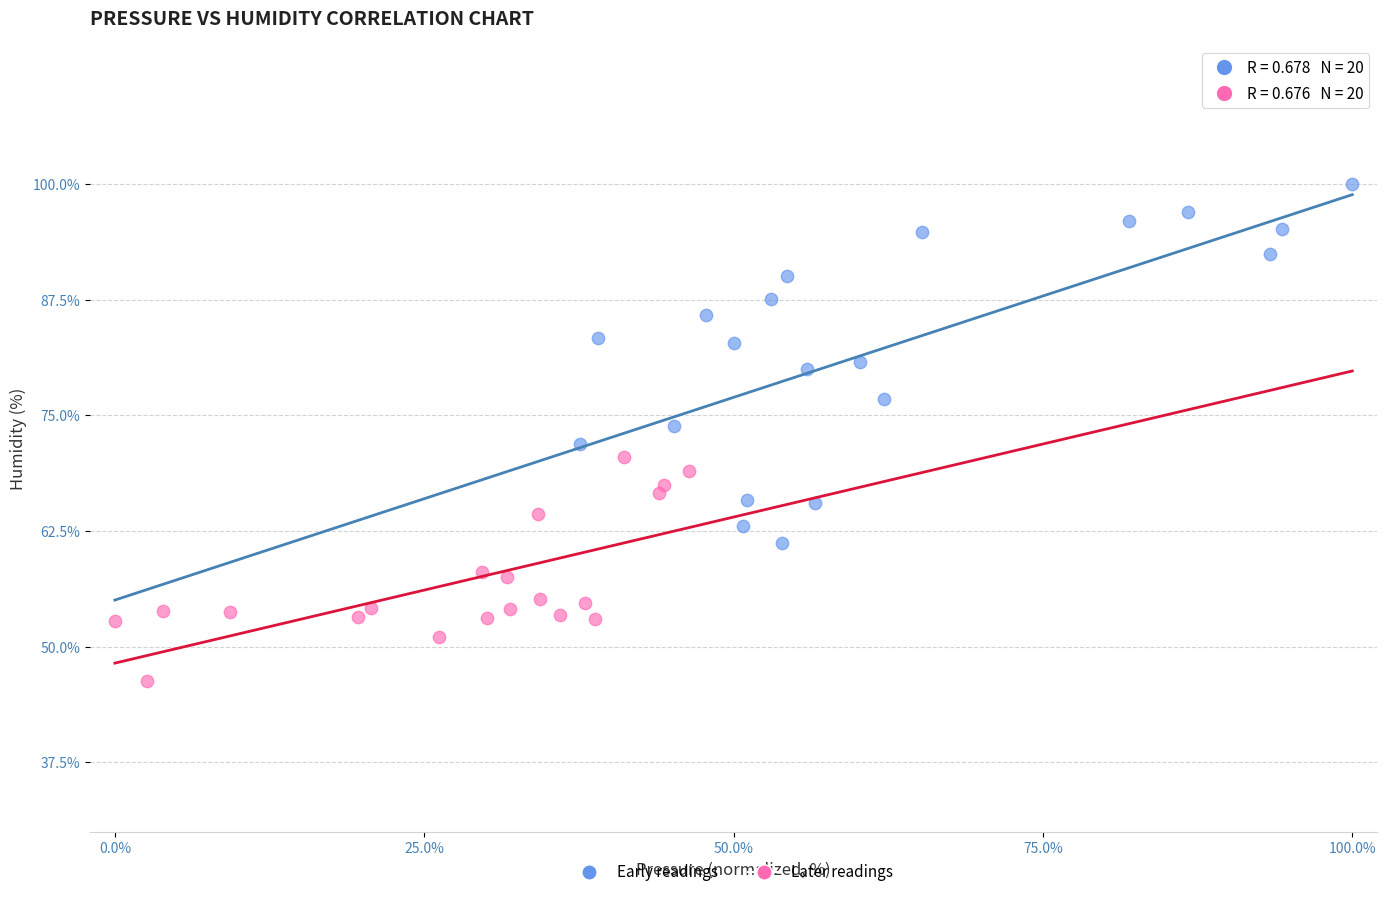

Which series reaches the minimum Y coordinate?

Later readings